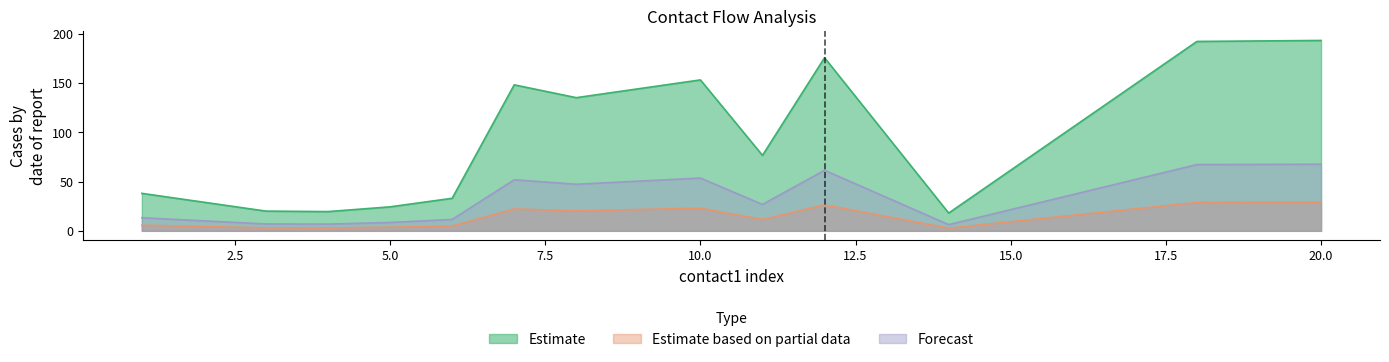

Does the chart display data point markers on the line(s)?

No